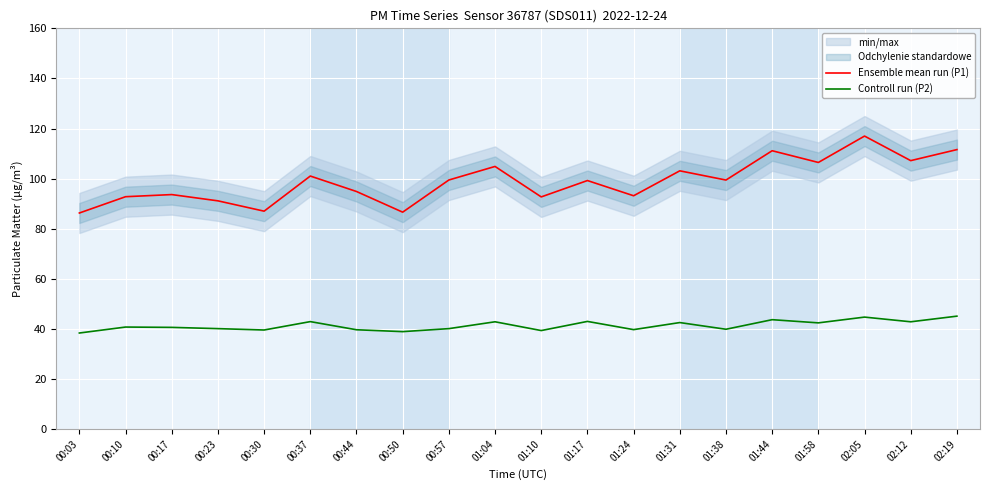

Which series changed the most between 00:37 and 00:44?

Ensemble mean run (P1)